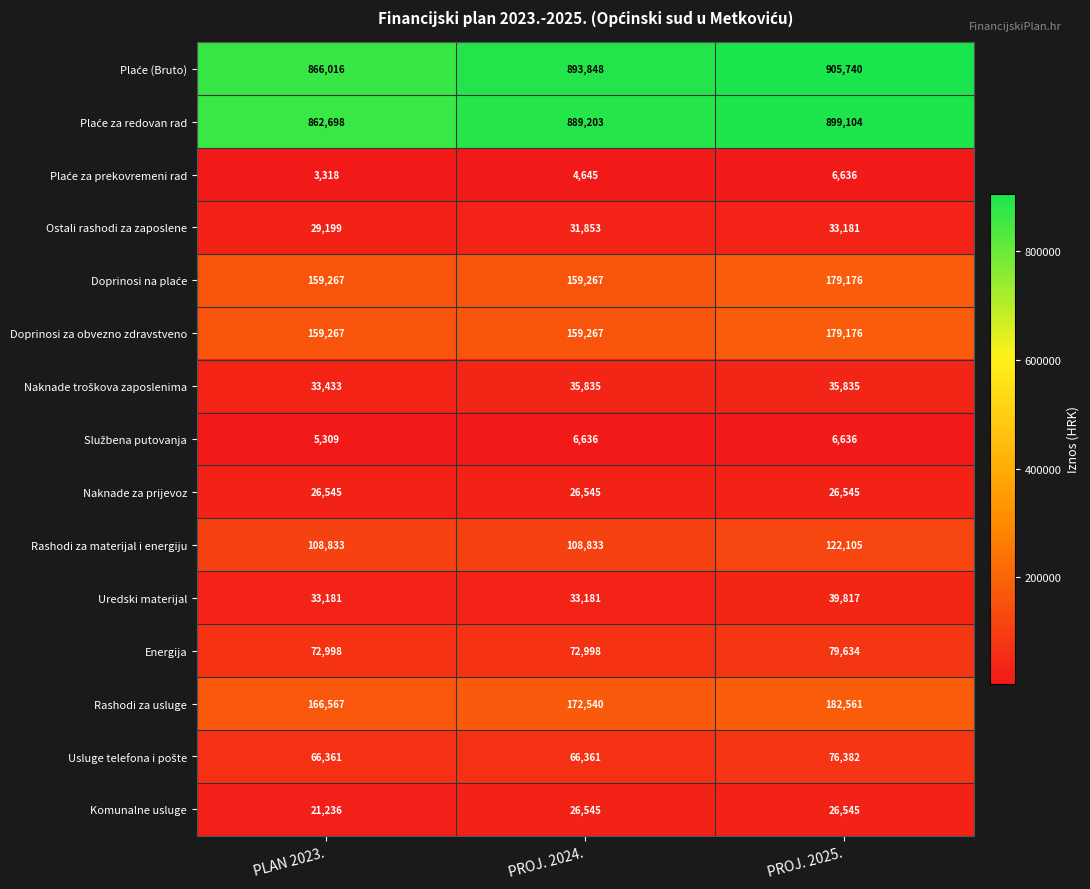

True or false: Ostali rashodi za zaposlene has a value of 43312 at PROJ. 2025..

False